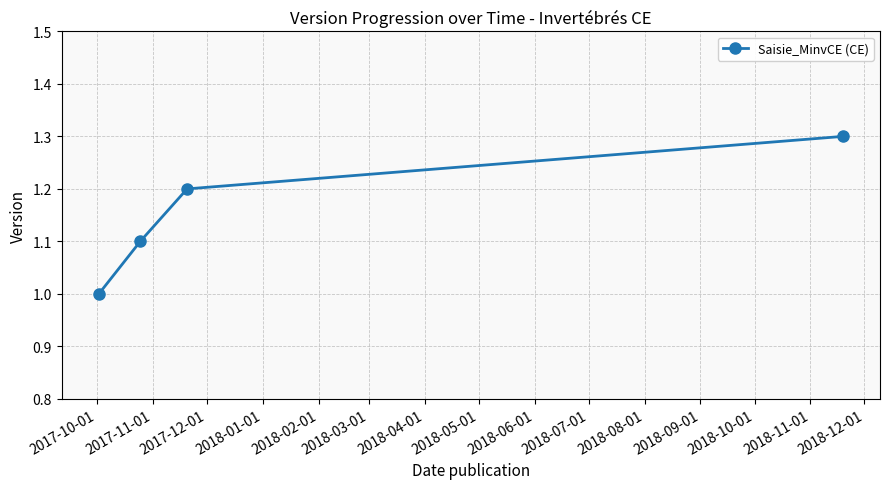

What is the sum of all values?

4.6